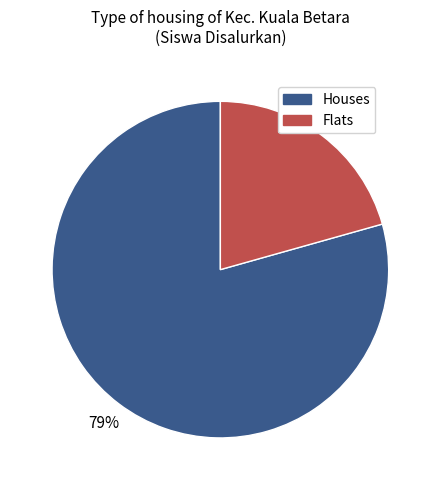

Does any single category account for the majority?

Yes